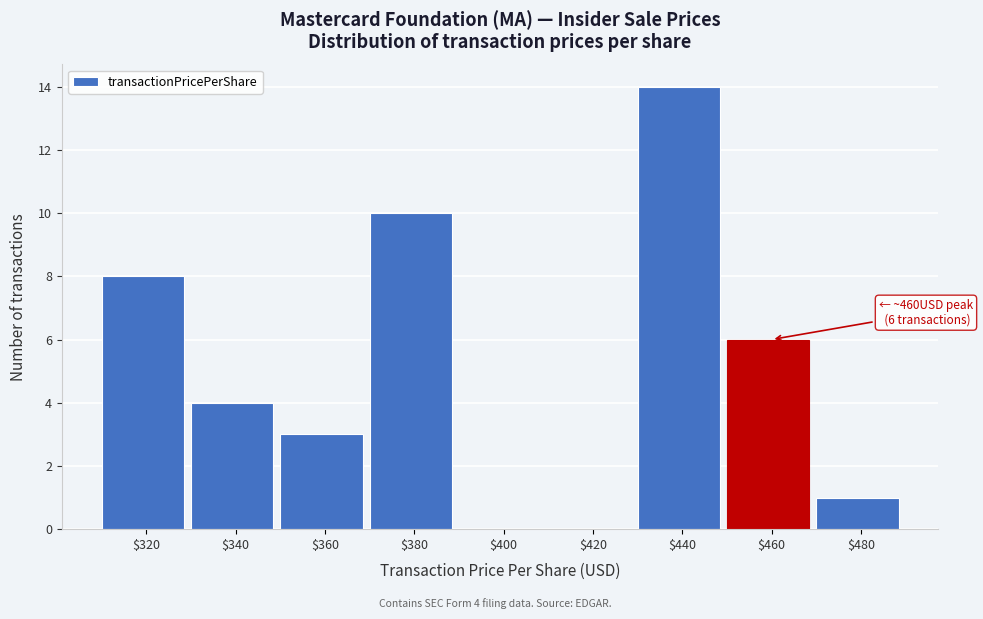

What is the greatest value displayed?

14